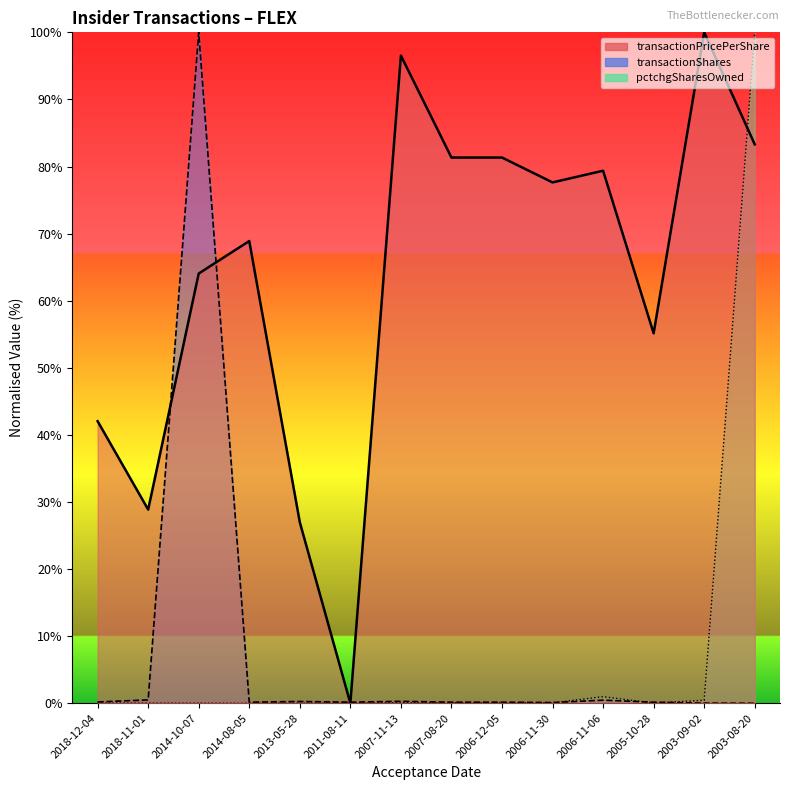

What is the difference between the maximum and minimum values in the pctchgSharesOwned series?

100.0